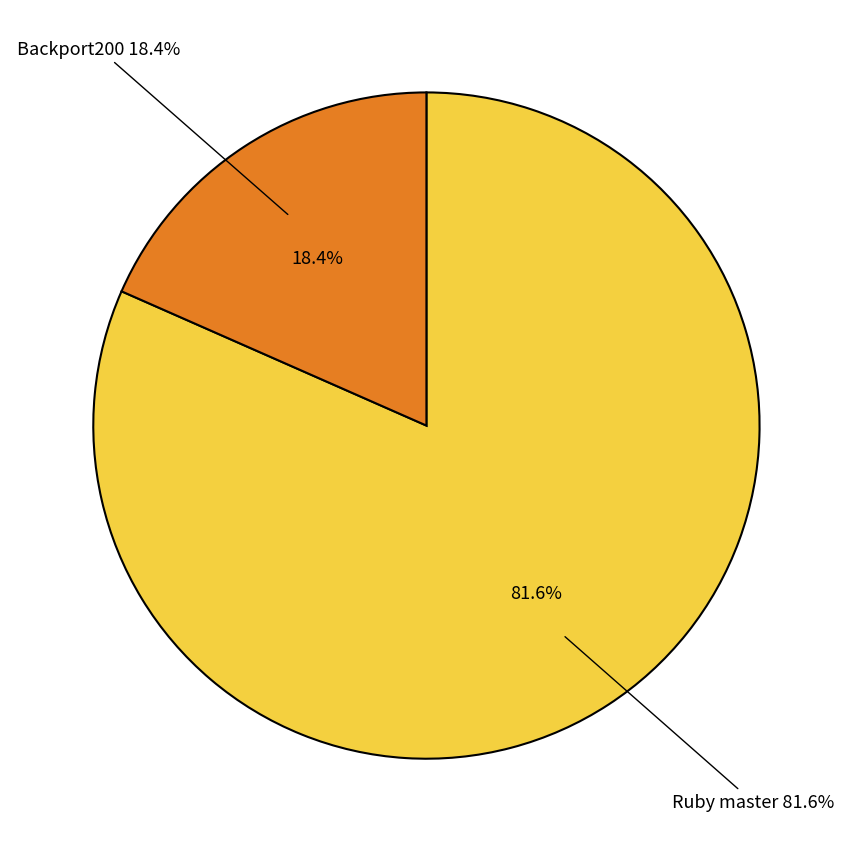

Does Ruby master represent more than half of the total?

Yes